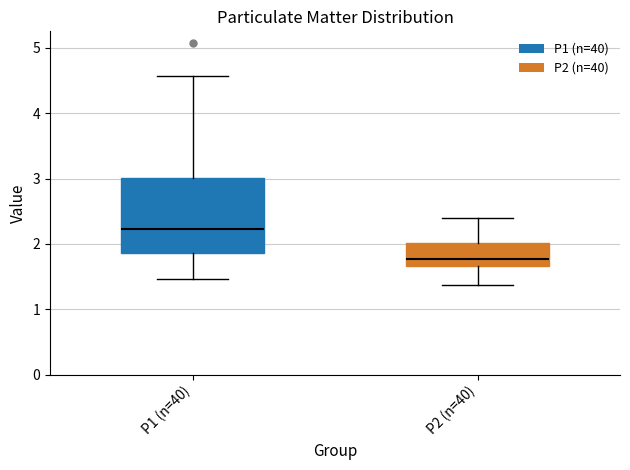

Reading left to right, read every box against the y-axis: the position of its median line, the range the box covers, and the ends of its whiskers. The values are not printed on the chart, so give them approximately, as read against the axis.

P1 (n=40): median 2.2, box 1.9 to 3.0, whiskers 1.5 to 4.6
P2 (n=40): median 1.8, box 1.7 to 2.0, whiskers 1.4 to 2.4